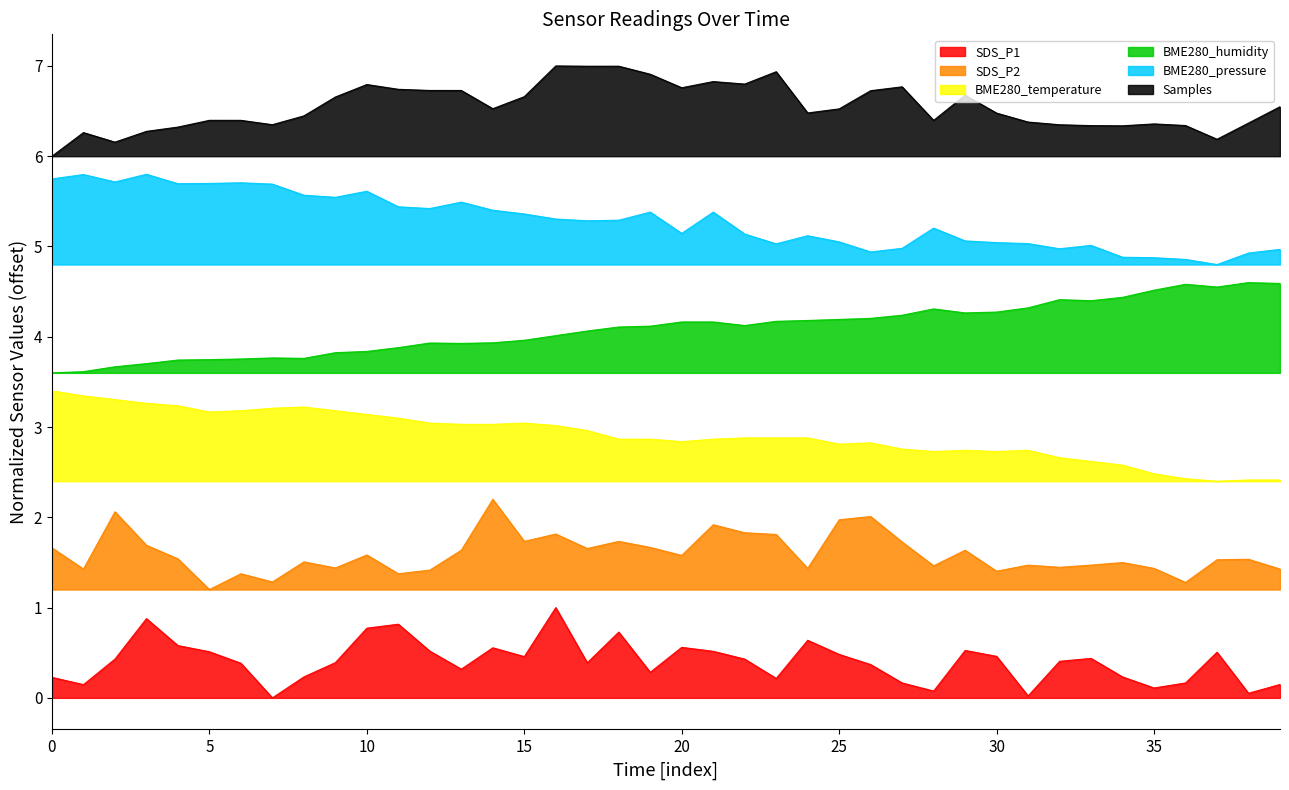

Which series has the largest total across all categories?

Samples